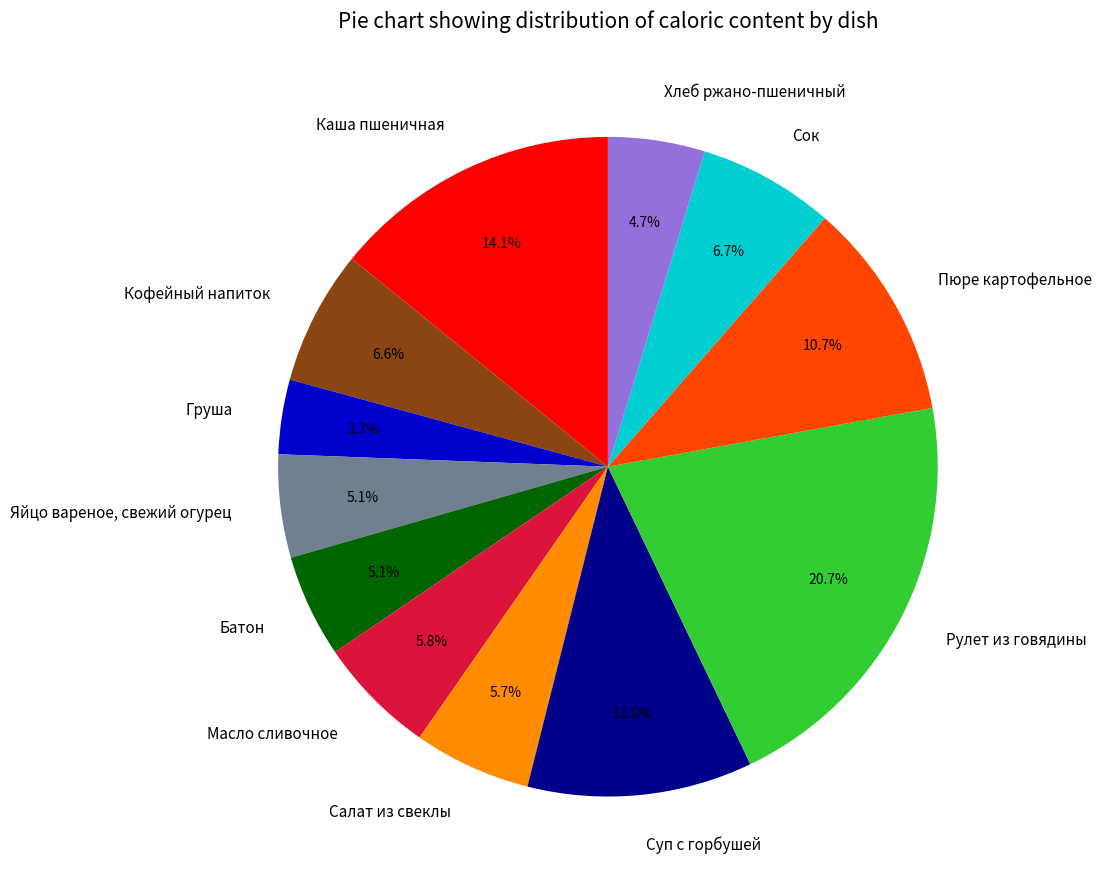

Between Суп с горбушей and Груша, which is larger?

Суп с горбушей